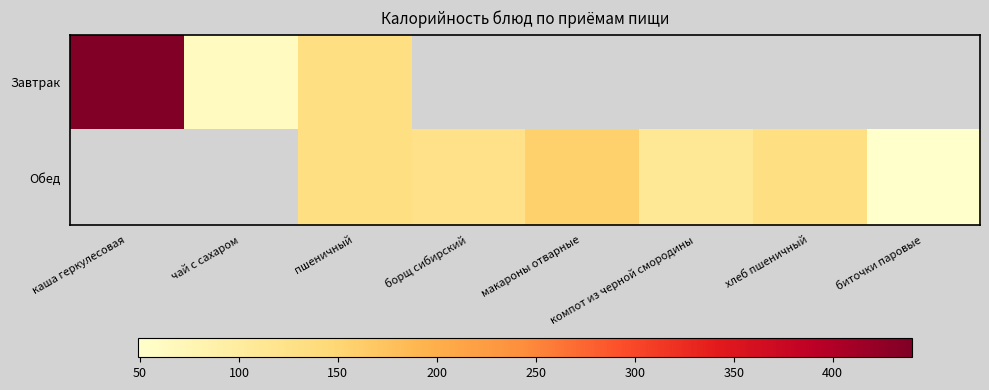

At which category does the chart reach its peak across all series?

каша геркулесовая